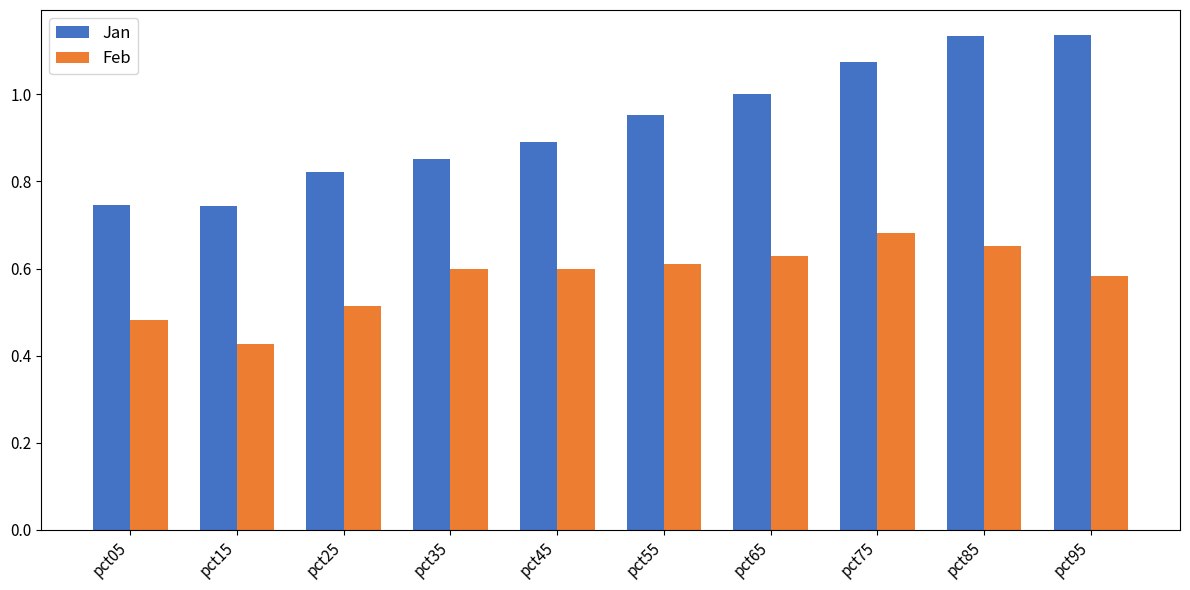

Rank the series by their average value, from lowest to highest.

Feb, Jan